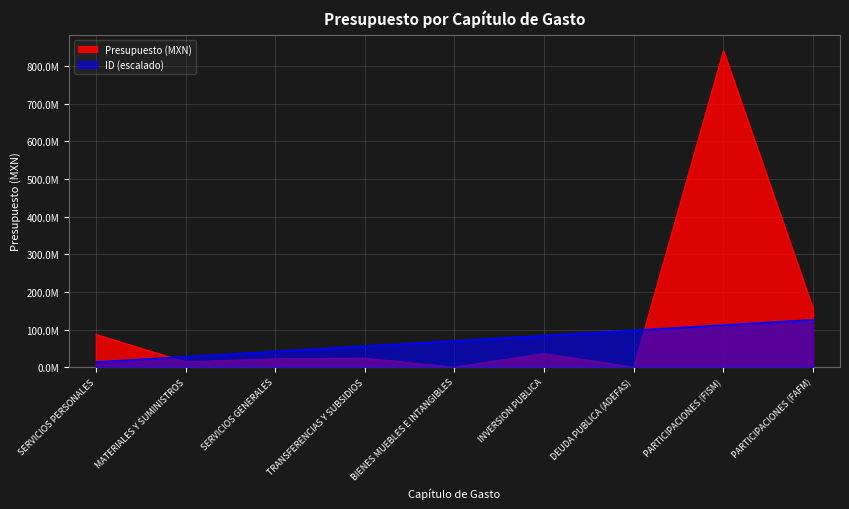

What is the difference between the highest and lowest values at PARTICIPACIONES (FAFM)?

29219260.8